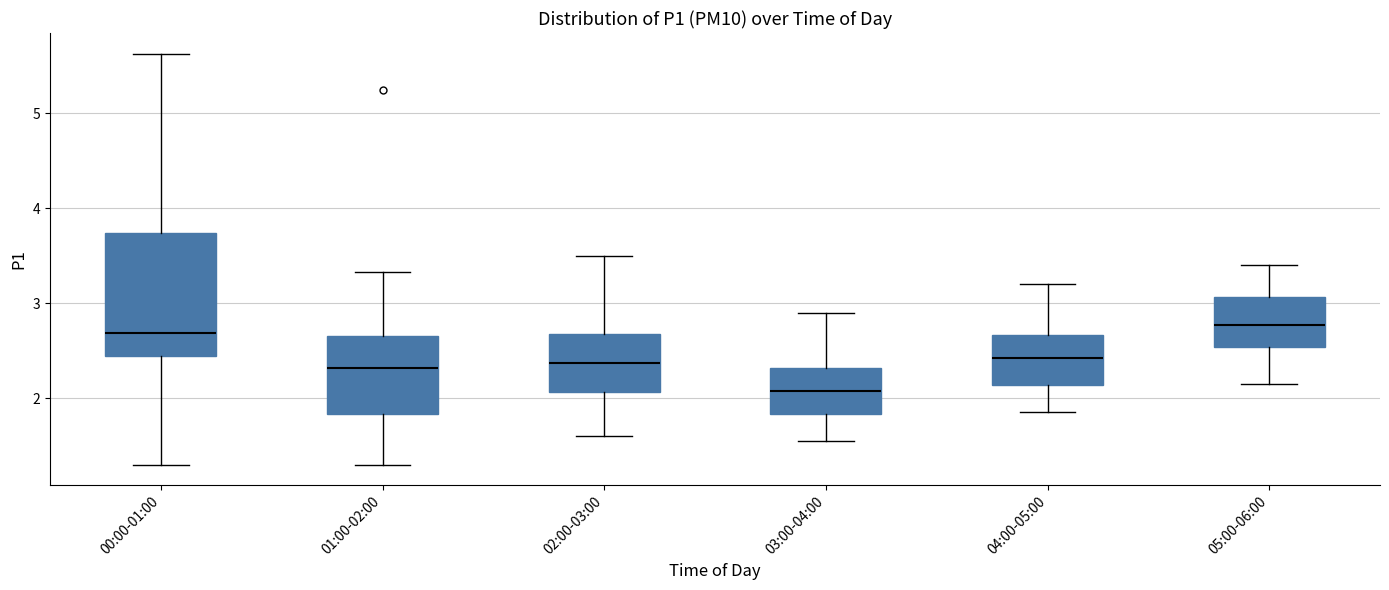

Reading left to right, transcribe this box plot: for each box, give where its median line is, the range the box spans, and where its two whiskers end, as read against the y-axis. The values are not printed on the chart, so give them approximately, as read against the axis.

00:00-01:00: median 2.7, box 2.4 to 3.7, whiskers 1.3 to 5.6
01:00-02:00: median 2.3, box 1.8 to 2.7, whiskers 1.3 to 3.3
02:00-03:00: median 2.4, box 2.1 to 2.7, whiskers 1.6 to 3.5
03:00-04:00: median 2.1, box 1.8 to 2.3, whiskers 1.6 to 2.9
04:00-05:00: median 2.4, box 2.1 to 2.7, whiskers 1.9 to 3.2
05:00-06:00: median 2.8, box 2.5 to 3.1, whiskers 2.2 to 3.4